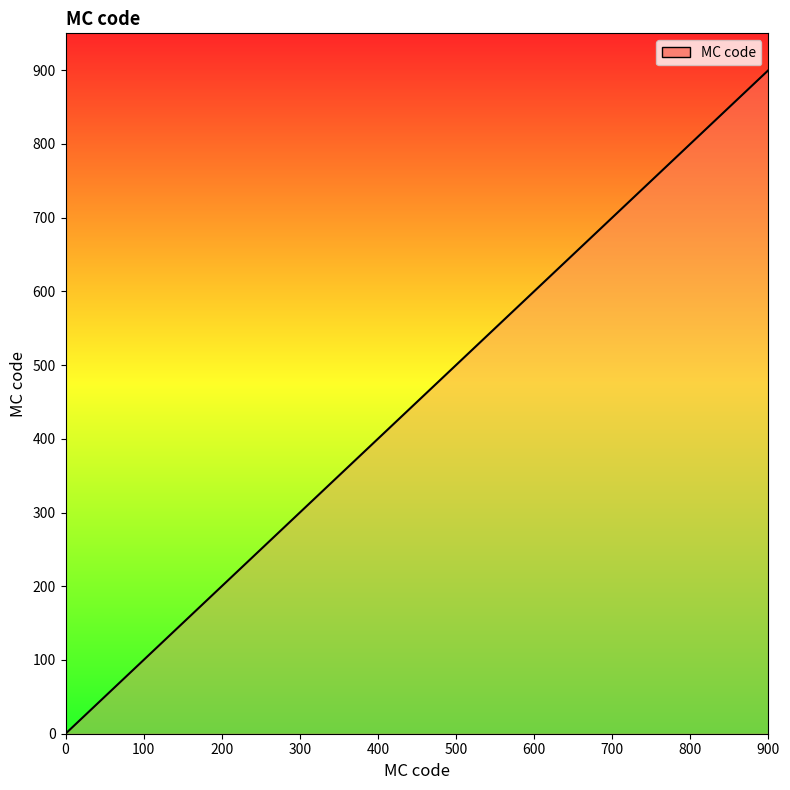

How many lines are shown in the chart?

1